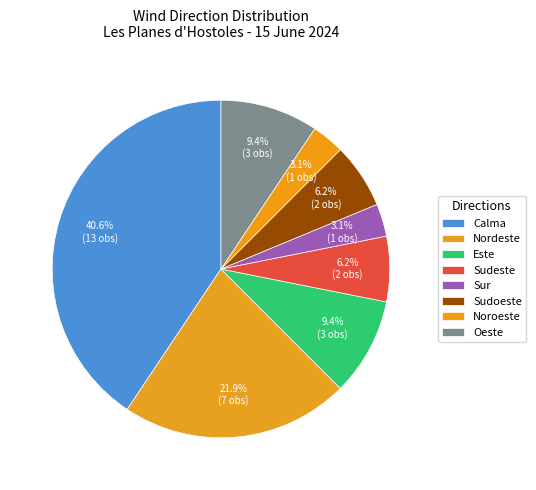

What is the change in value from Sudeste to Noroeste?

-1